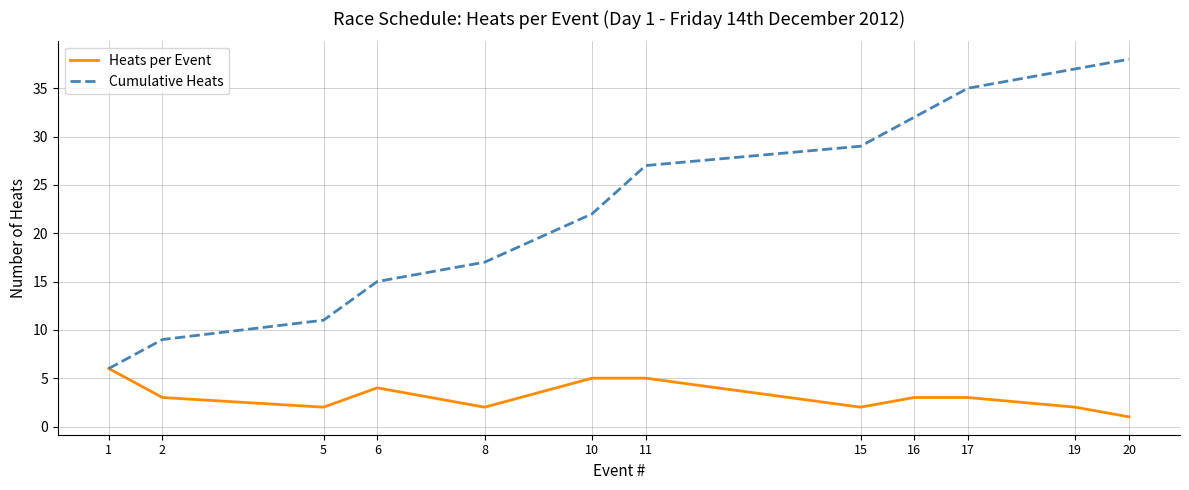

Reading left to right, extract all data points from this chart.

Heats per Event: 1=6	2=3	5=2	6=4	8=2	10=5	11=5	15=2	16=3	17=3	19=2	20=1
Cumulative Heats: 1=6	2=9	5=11	6=15	8=17	10=22	11=27	15=29	16=32	17=35	19=37	20=38